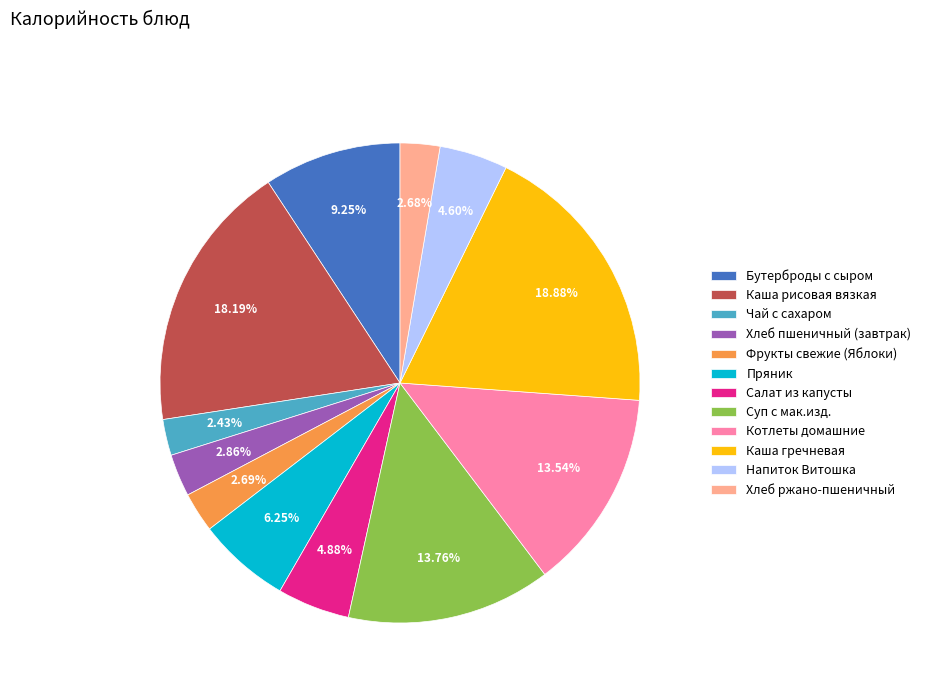

What percentage is the Пряник slice, to the nearest percent?

6%